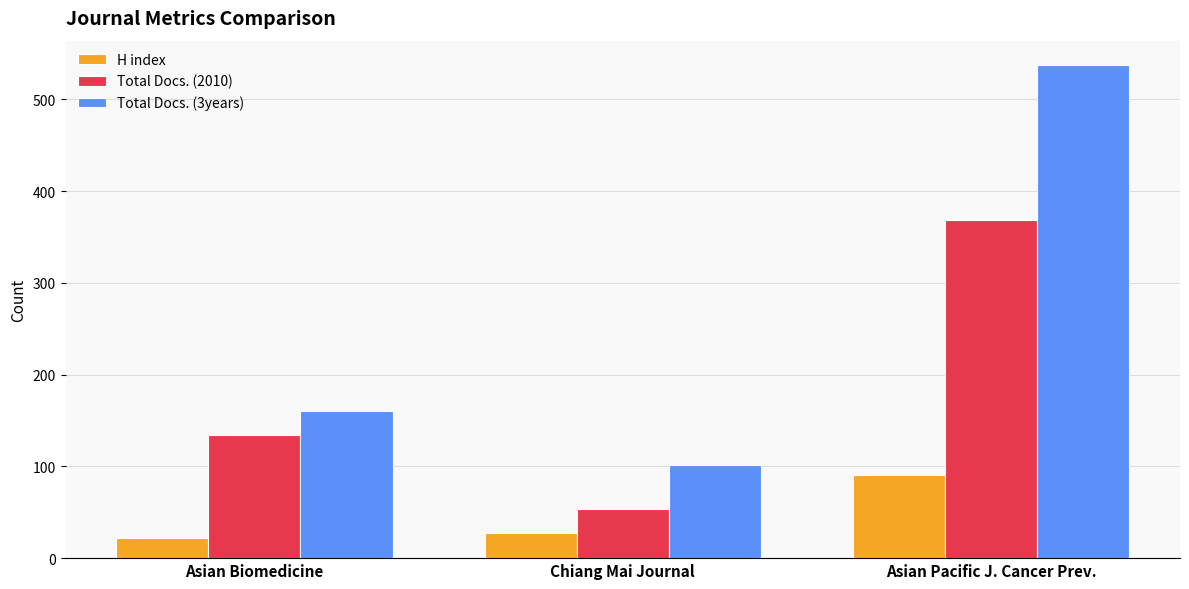

What is the minimum value for H index?

22